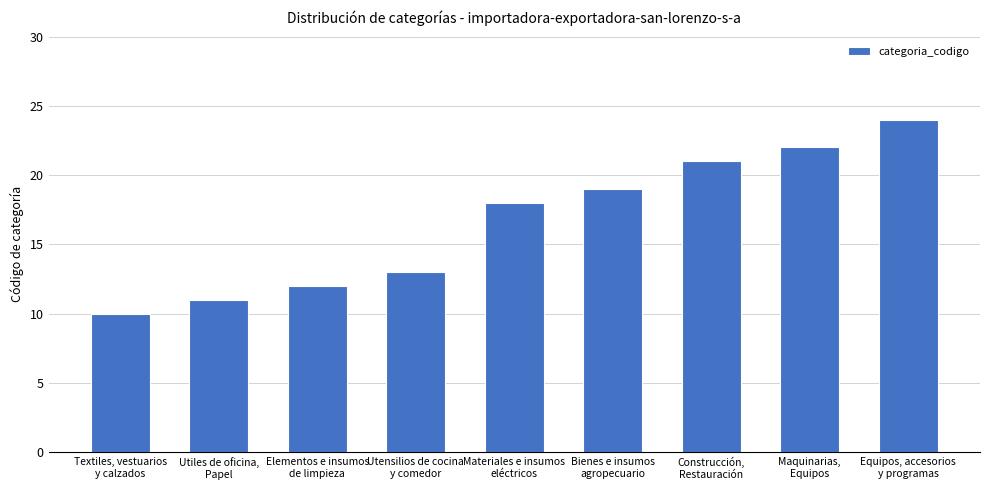

Where is the data nearest to the value 17?

Materiales e insumos
eléctricos